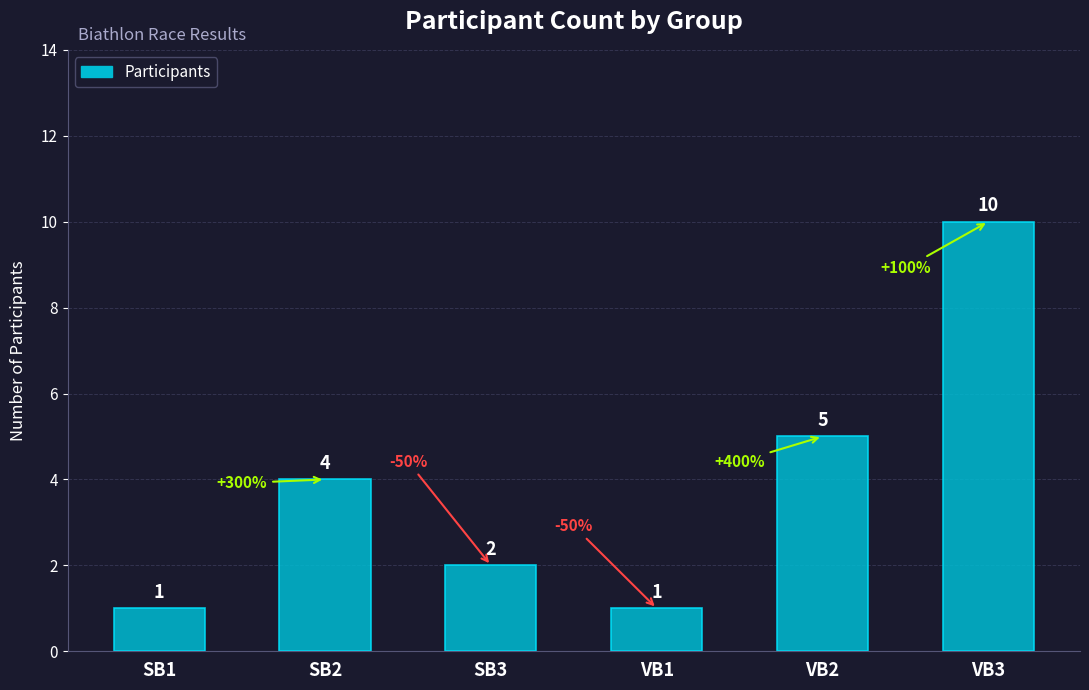

Which category has the highest value across all series?

VB3